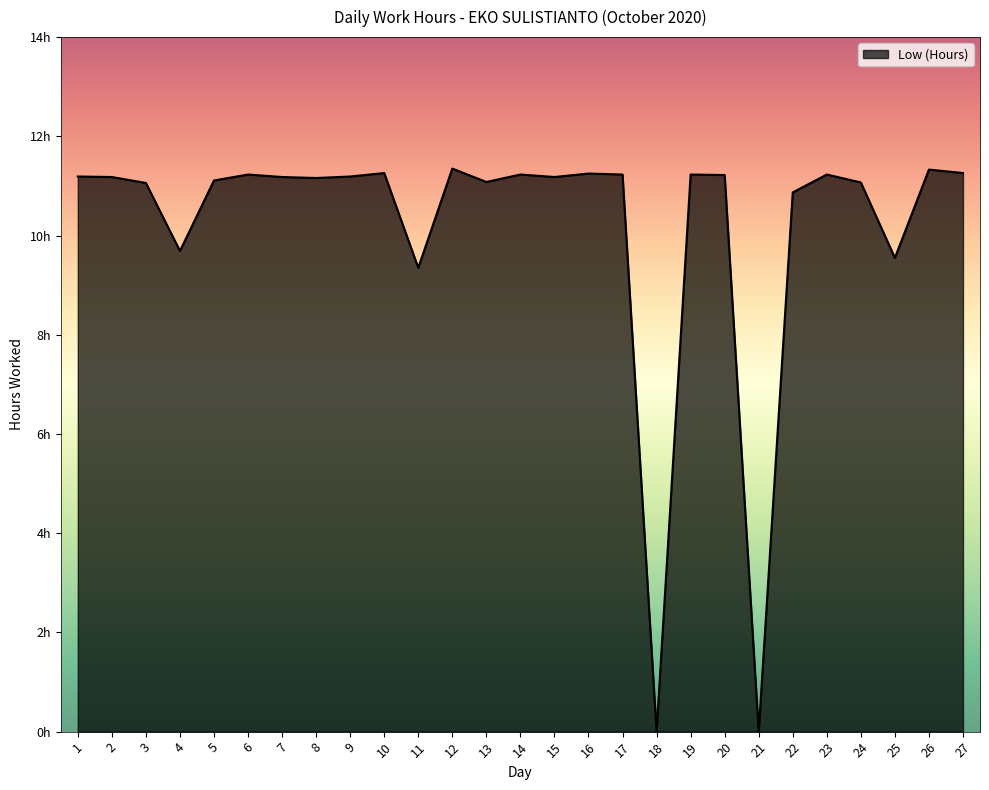

What is the sum of all values?

274.7